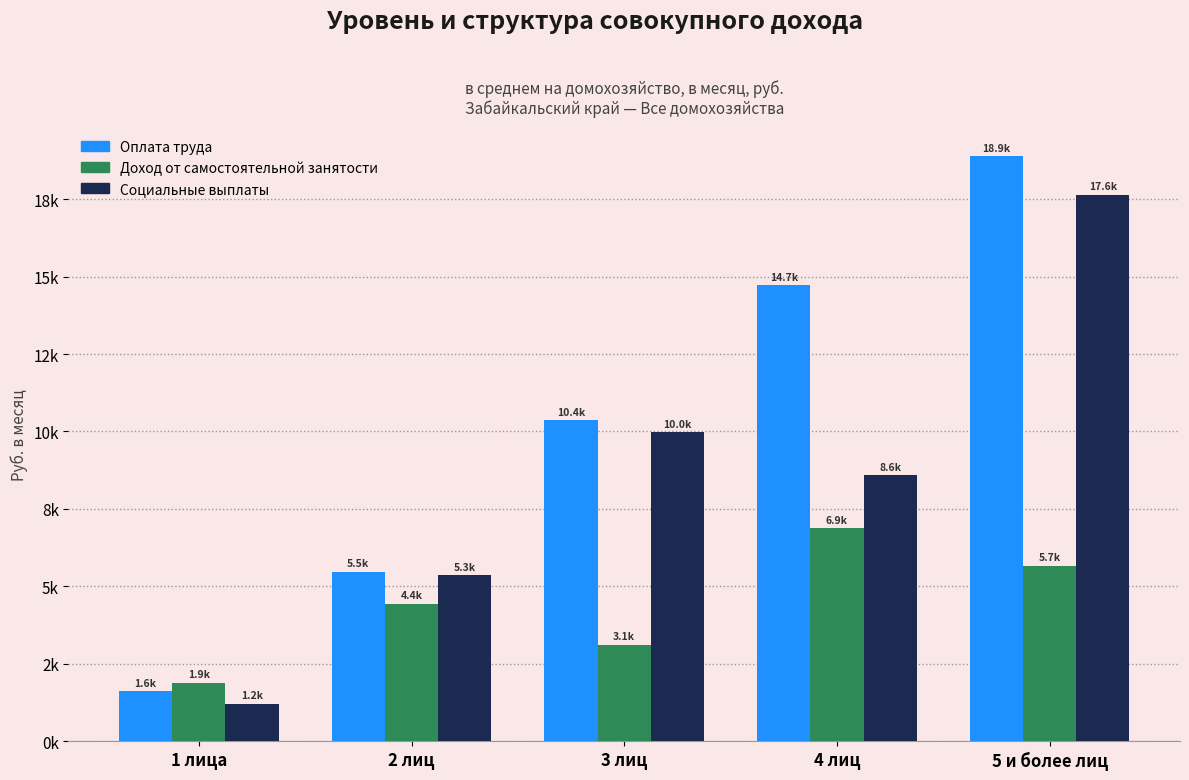

What are all the series names shown in the legend?

Оплата труда, Доход от самостоятельной занятости, Социальные выплаты